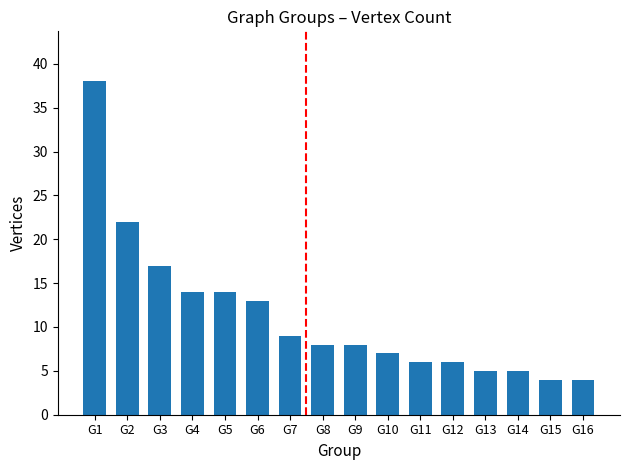

Are the bars horizontal?

No